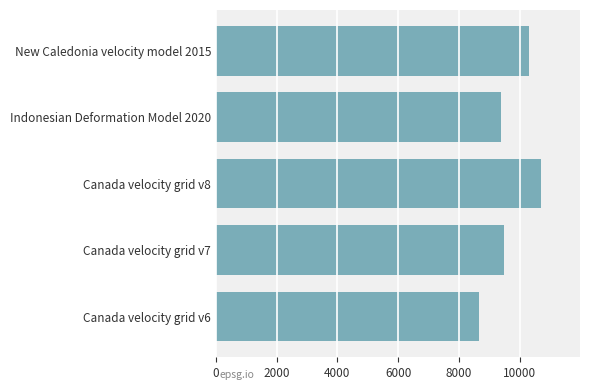

What is the change in value from Canada velocity grid v7 to Canada velocity grid v8?

+1224